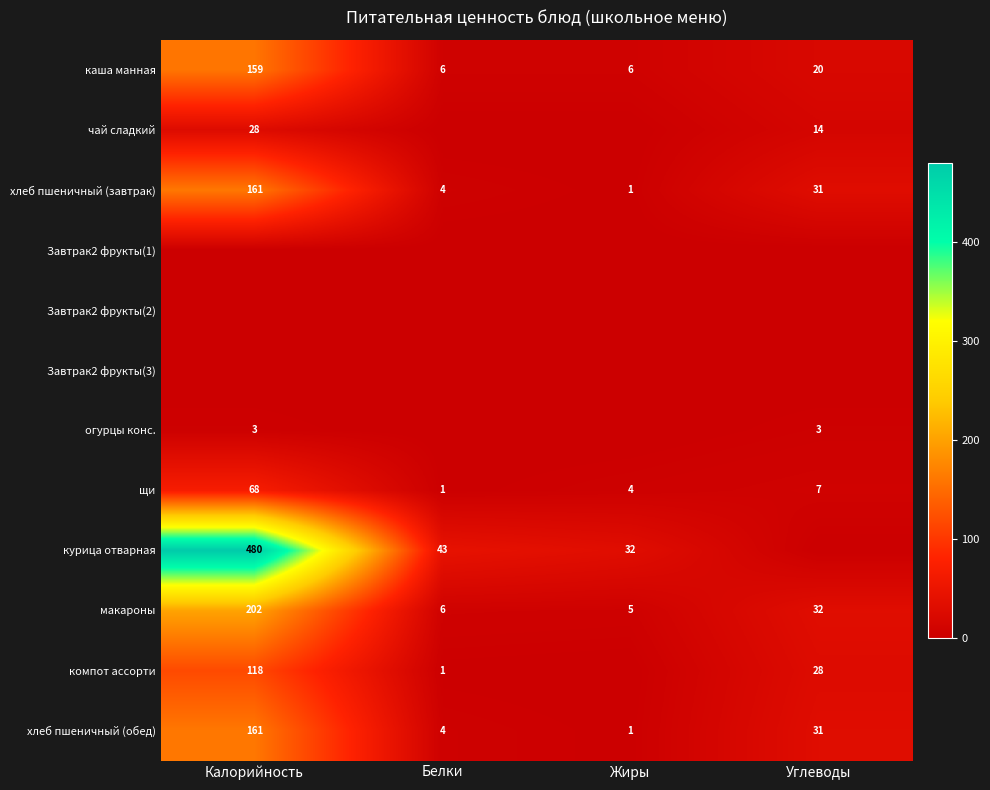

Rank the categories by макароны value from highest to lowest.

Калорийность, Углеводы, Белки, Жиры